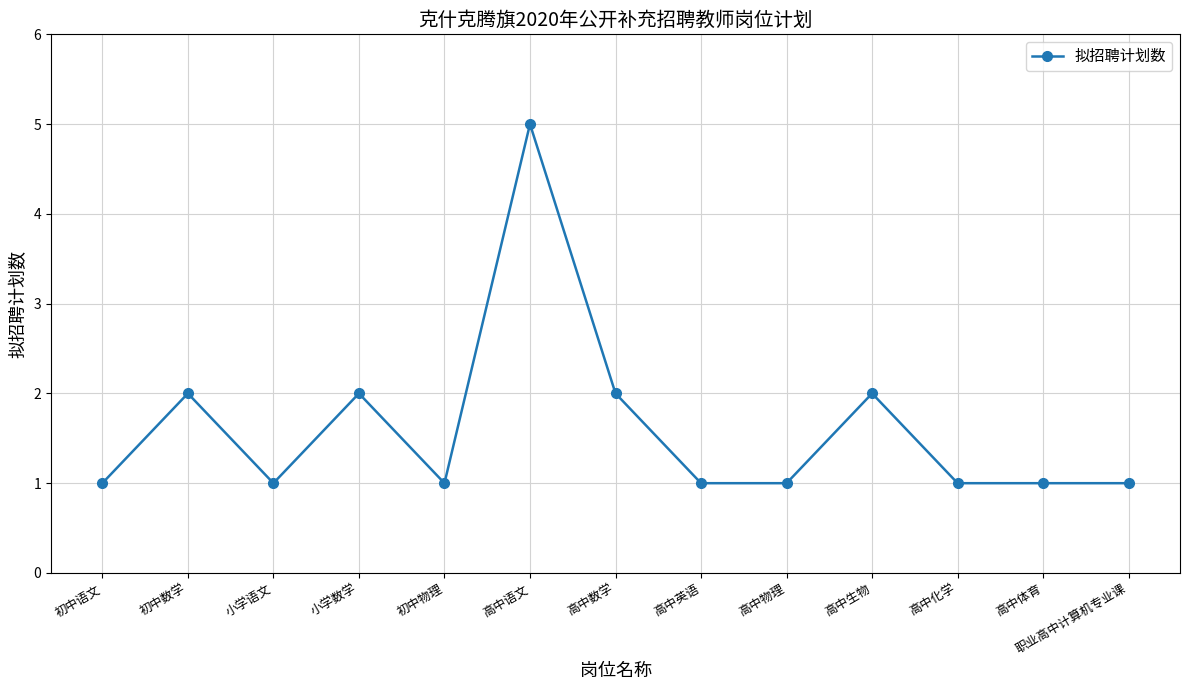

What is the sum of the values at 初中数学 and 高中数学?

4